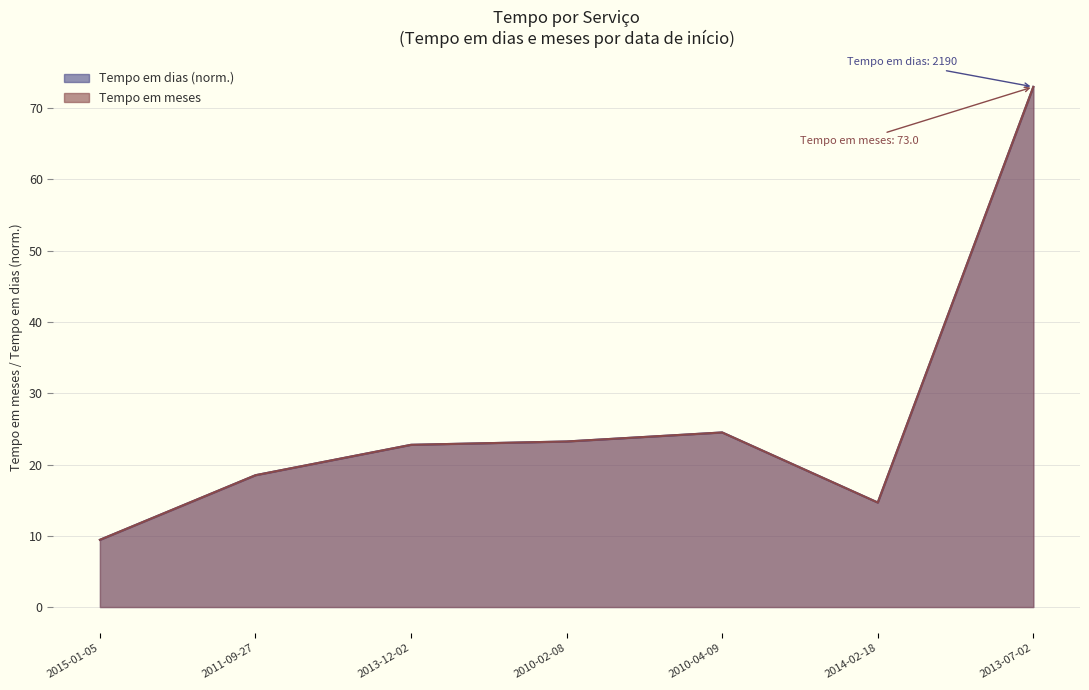

True or false: Tempo em meses and Tempo em dias intersect in this chart.

False